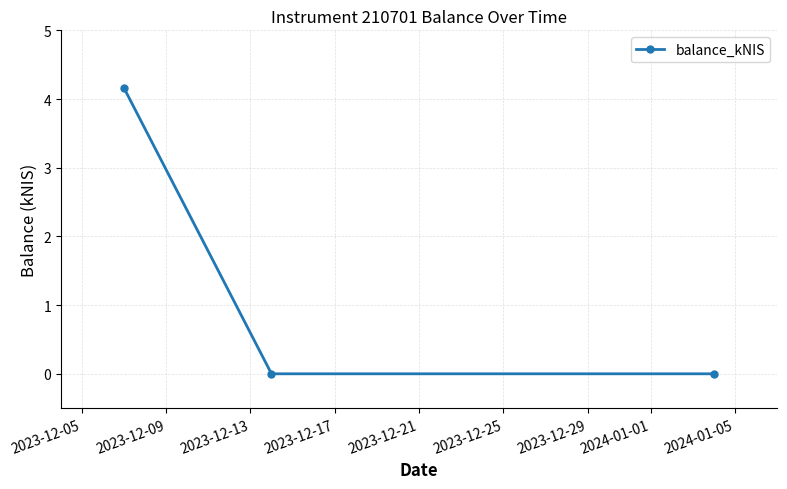

How many lines are shown in the chart?

1